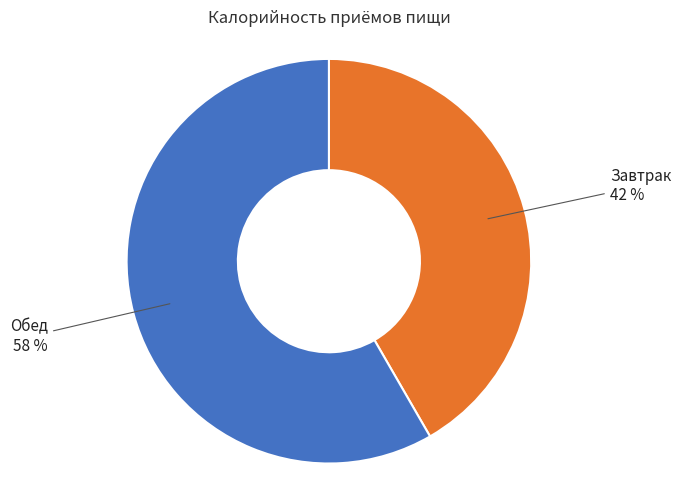

To the nearest percent, what is the combined percentage of Завтрак and Обед?

100%